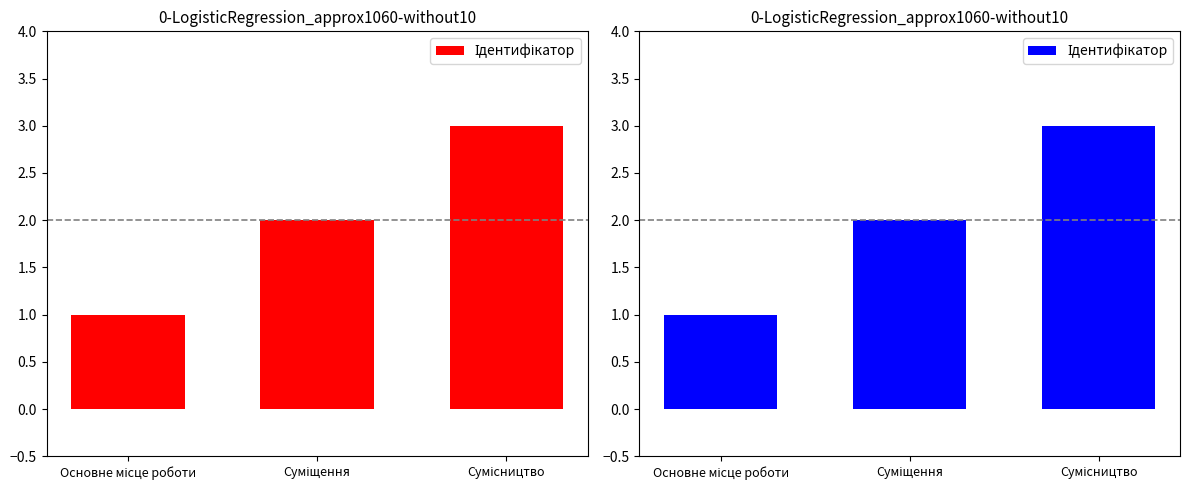

Reading left to right, transcribe all the data shown in this chart.

Основне місце роботи=1	Суміщення=2	Сумісництво=3